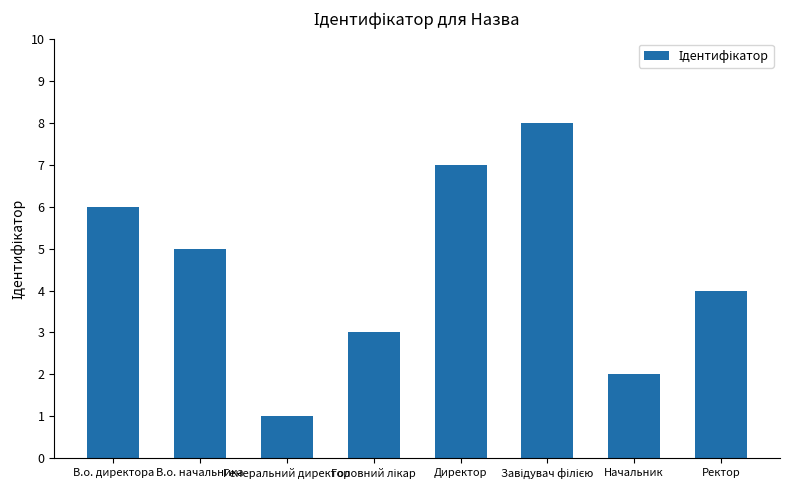

What is the maximum value shown in the chart?

8